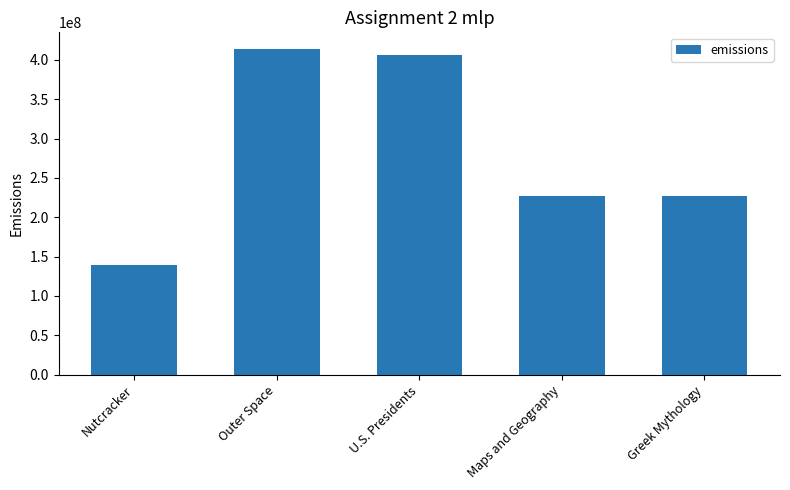

What is the approximate value at Greek Mythology?

226569623